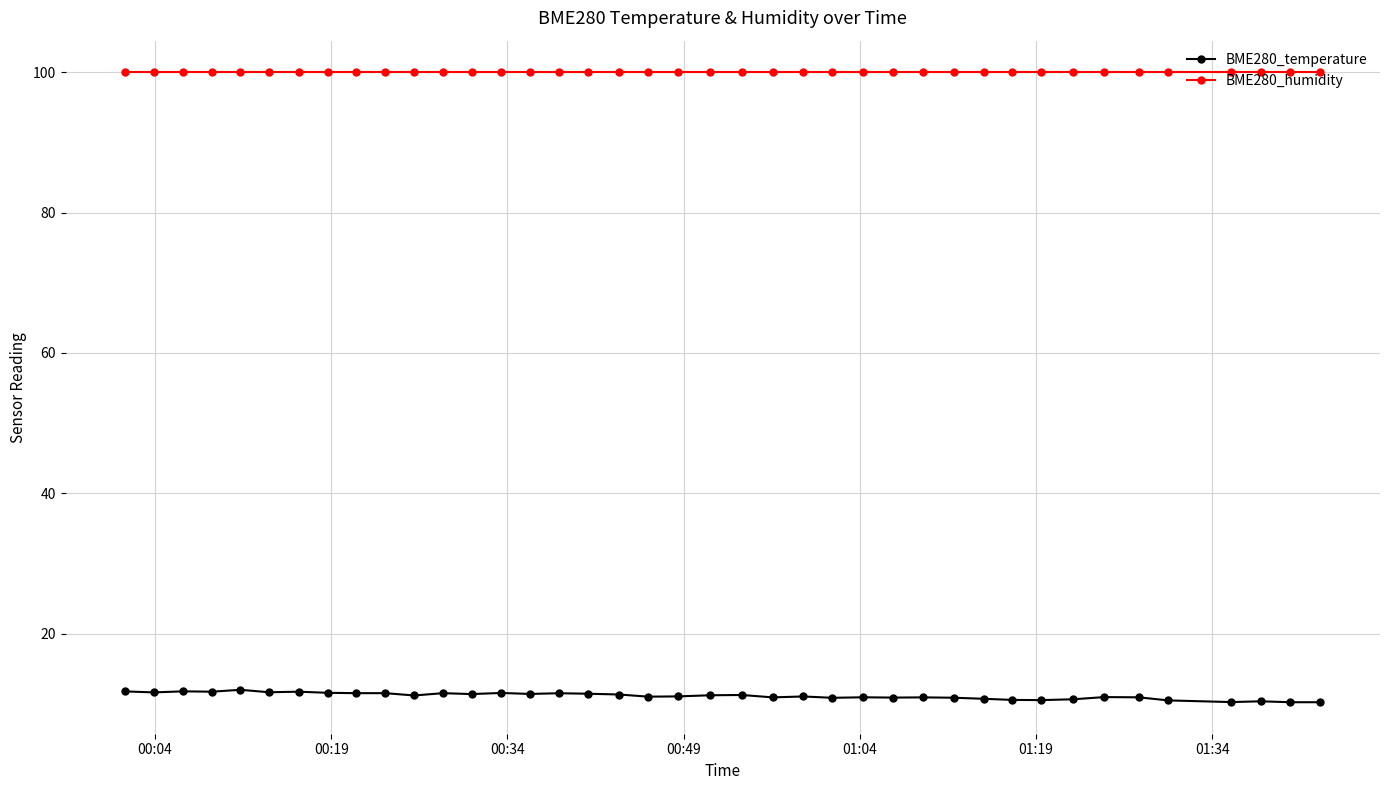

At how many categories does at least one series exceed 93?

40